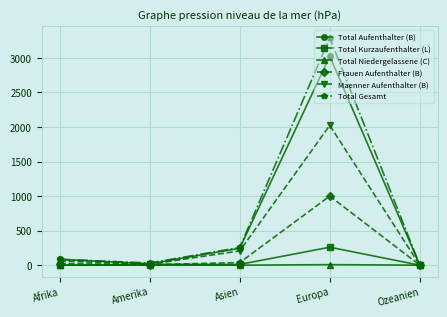

The Total Niedergelassene (C) series shows 0 at Asien. True or false?

True